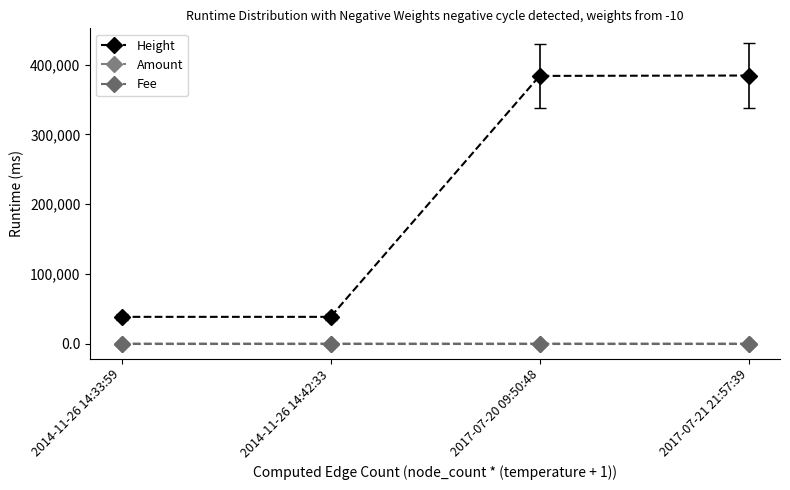

What are all the series names shown in the legend?

Height, Amount, Fee